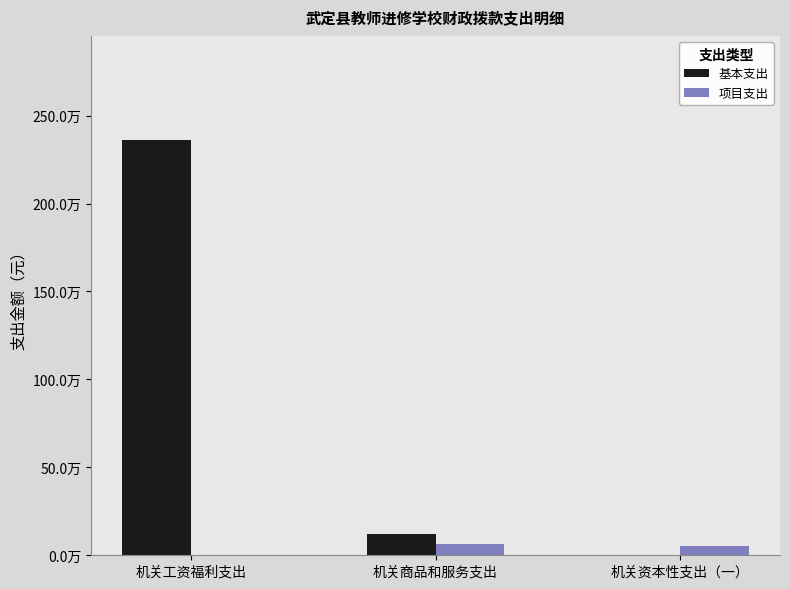

Are the bars horizontal?

No